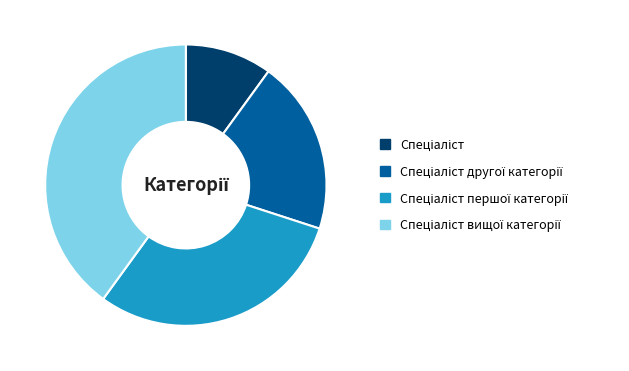

Is there any slice that represents more than half of the pie?

No